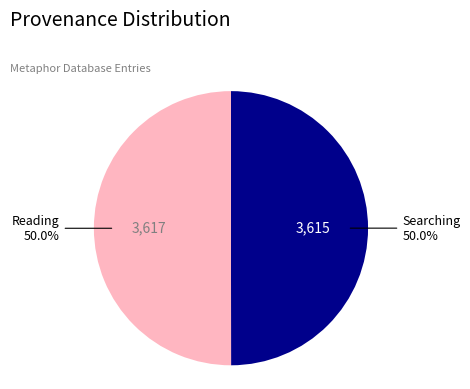

What is the ratio of the value at Reading to the value at Searching?

1.0